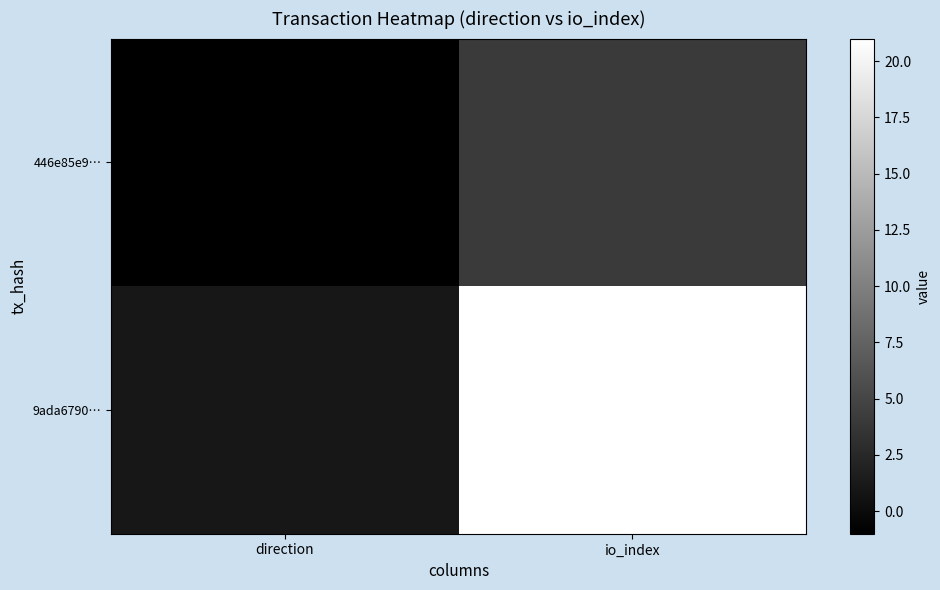

Reading left to right, transcribe all the data shown in this chart.

446e85e9…: direction=-1	io_index=4
9ada6790…: direction=1	io_index=21